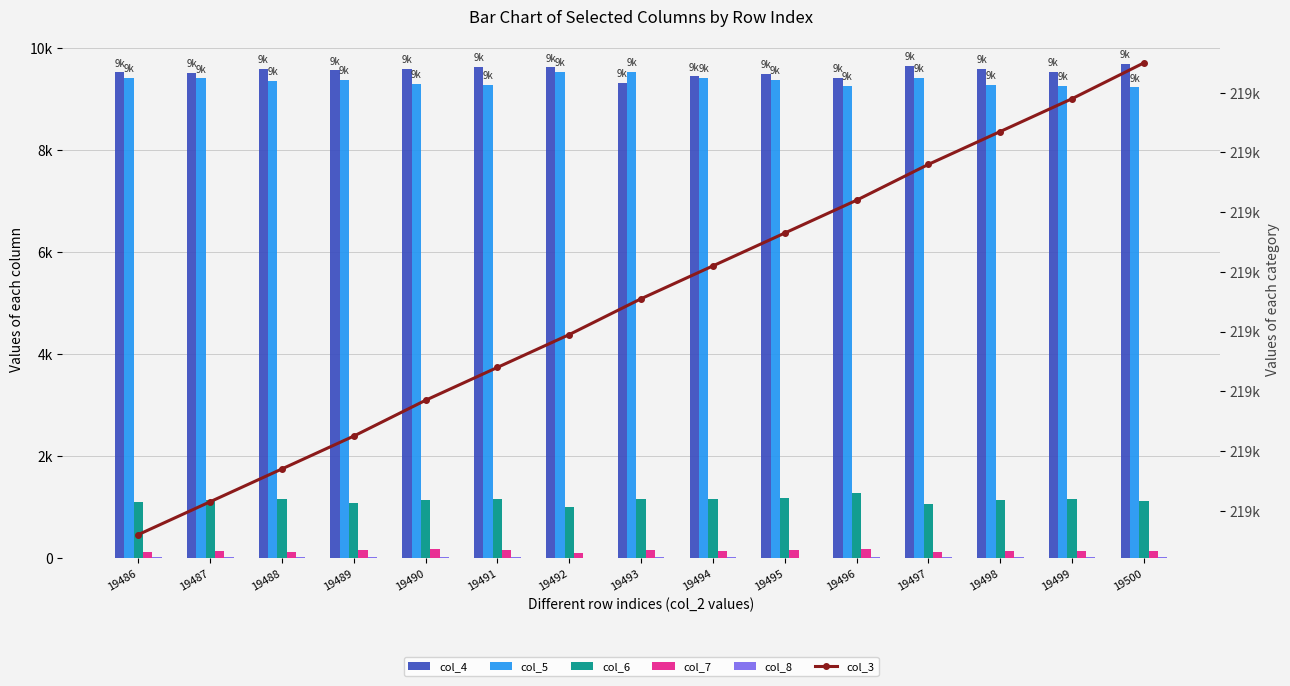

What is the total value across all series at 19497?

240228